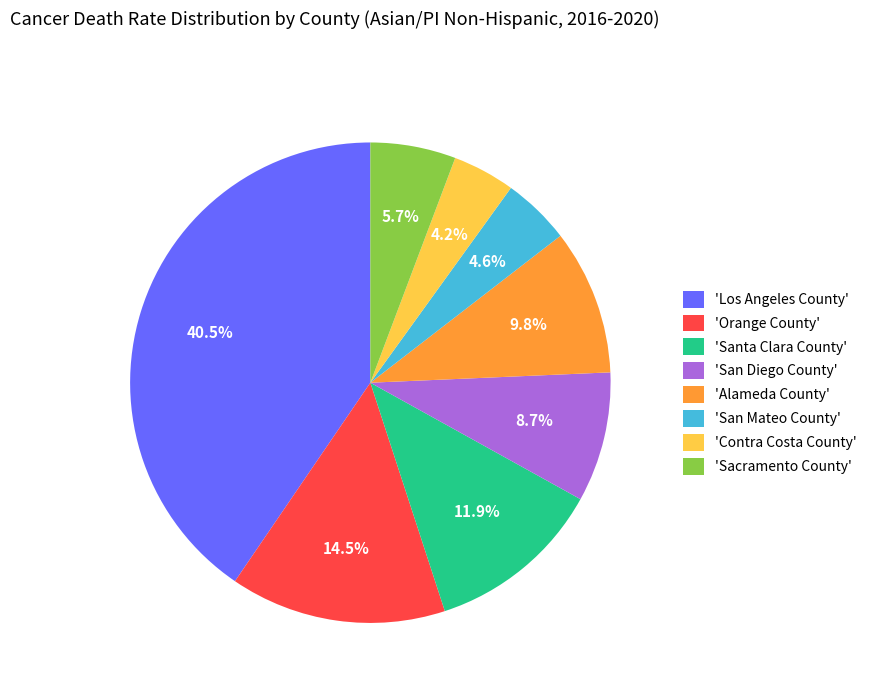

How much of the chart is everything except 'Contra Costa County'?

95.8%